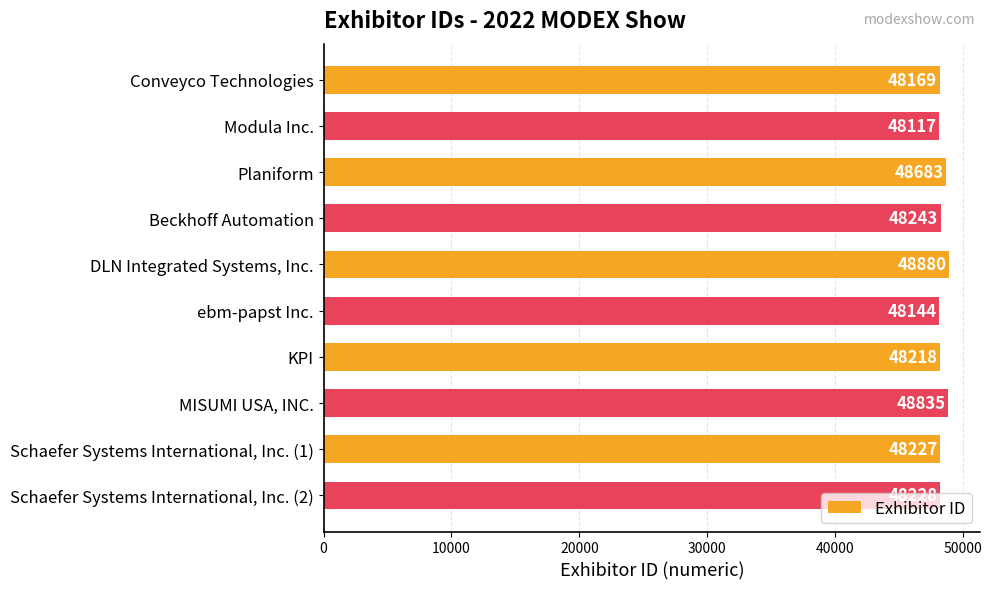

Is it true that the value at MISUMI USA, INC. is 48835?

True